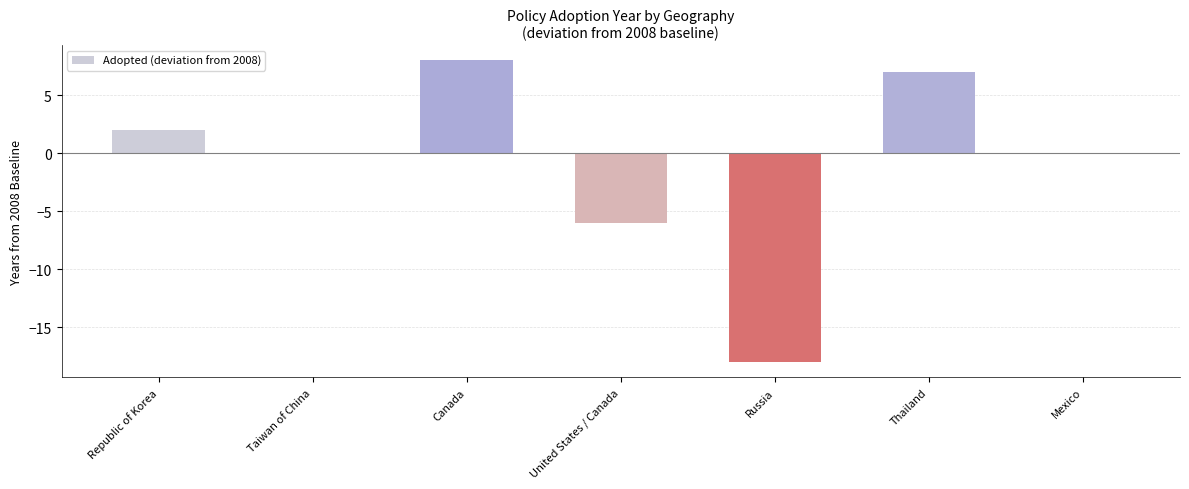

Reading left to right, what are all the values shown in this chart?

Republic of Korea=2	Taiwan of China=0	Canada=8	United States / Canada=-6	Russia=-18	Thailand=7	Mexico=0